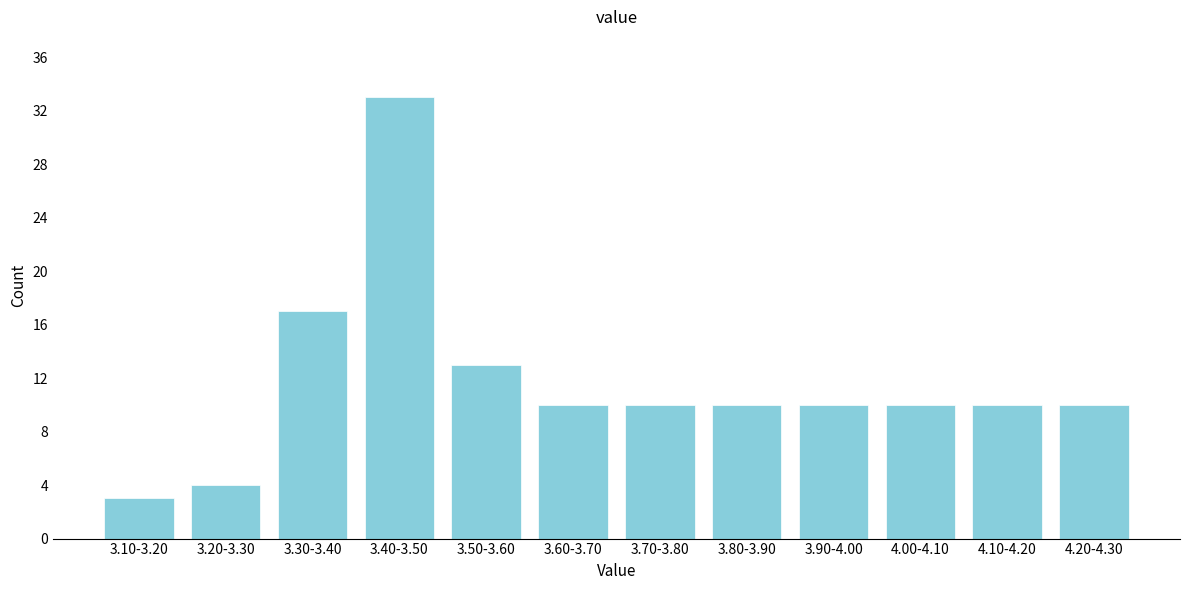

Reading left to right, what are all the values shown in this chart?

3.10-3.20=3	3.20-3.30=4	3.30-3.40=17	3.40-3.50=33	3.50-3.60=13	3.60-3.70=10	3.70-3.80=10	3.80-3.90=10	3.90-4.00=10	4.00-4.10=10	4.10-4.20=10	4.20-4.30=10